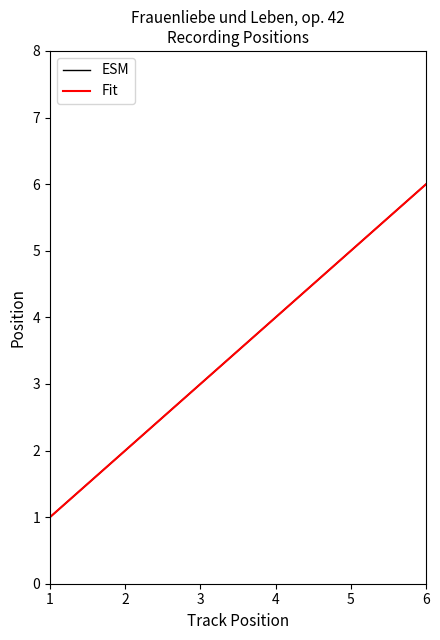

Count the ESM values in the range 2 to 5.

4